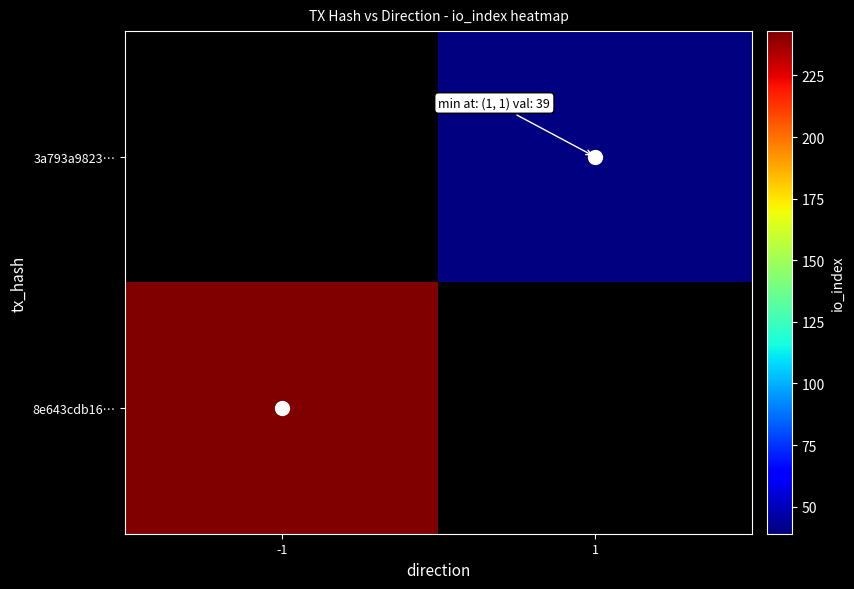

At which label is 8e643cdb16… closest to 243?

-1